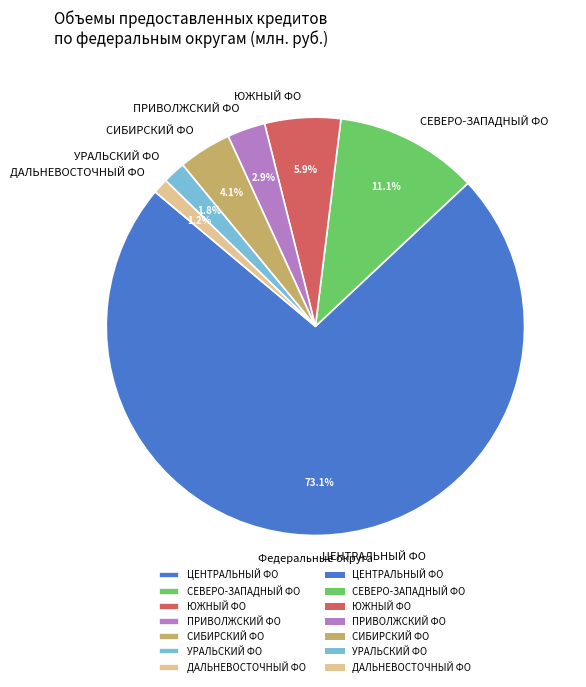

Rank the categories by value from lowest to highest.

ДАЛЬНЕВОСТОЧНЫЙ ФО, УРАЛЬСКИЙ ФО, ПРИВОЛЖСКИЙ ФО, СИБИРСКИЙ ФО, ЮЖНЫЙ ФО, СЕВЕРО-ЗАПАДНЫЙ ФО, ЦЕНТРАЛЬНЫЙ ФО